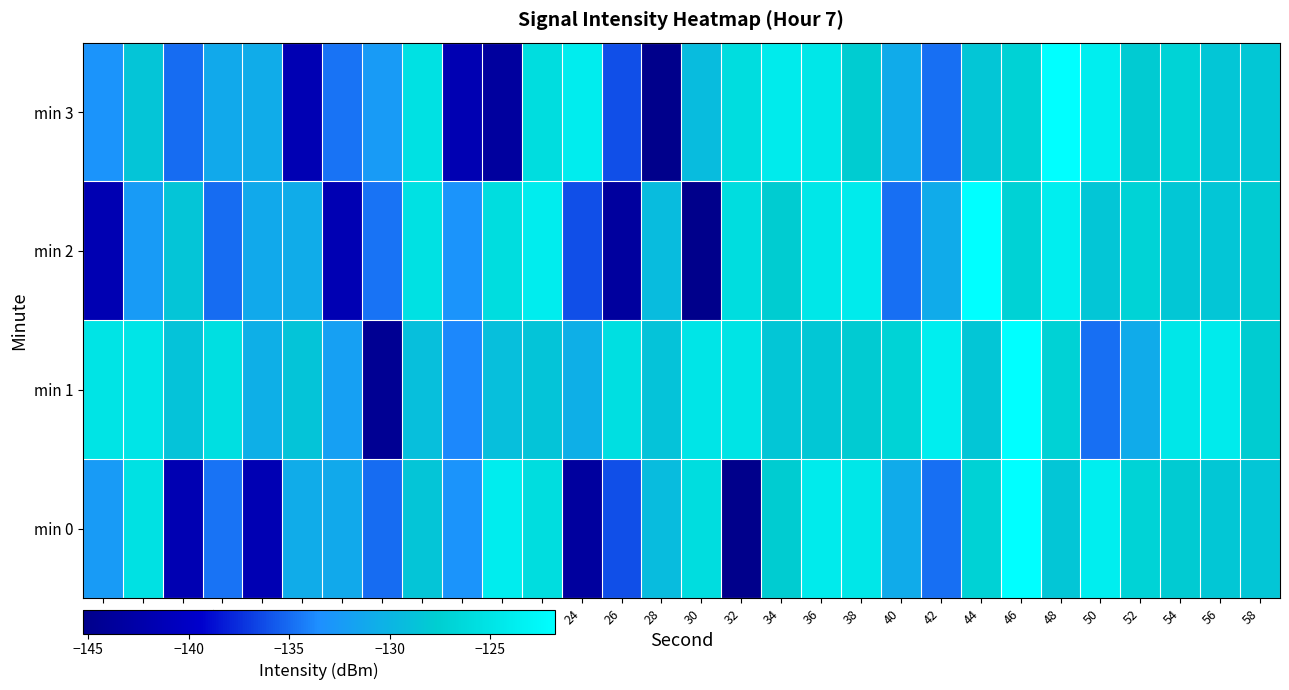

What is the total value across all series at 0?

-532.2